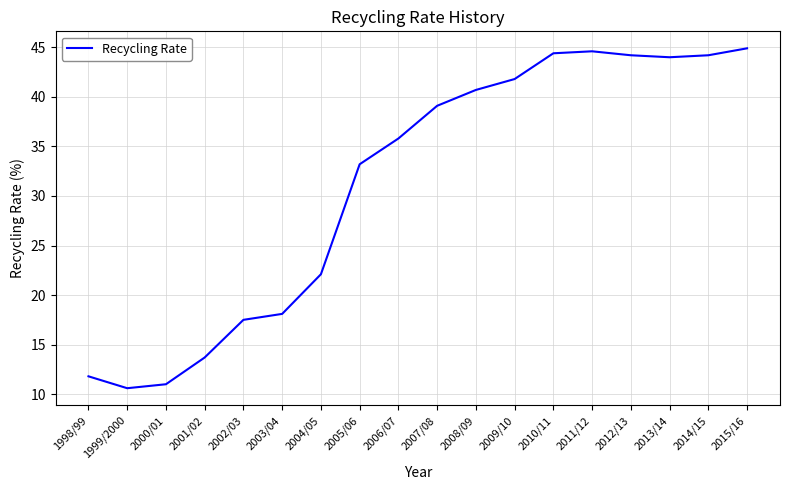

The chart shows a value of 33.0 at 2004/05. True or false?

False